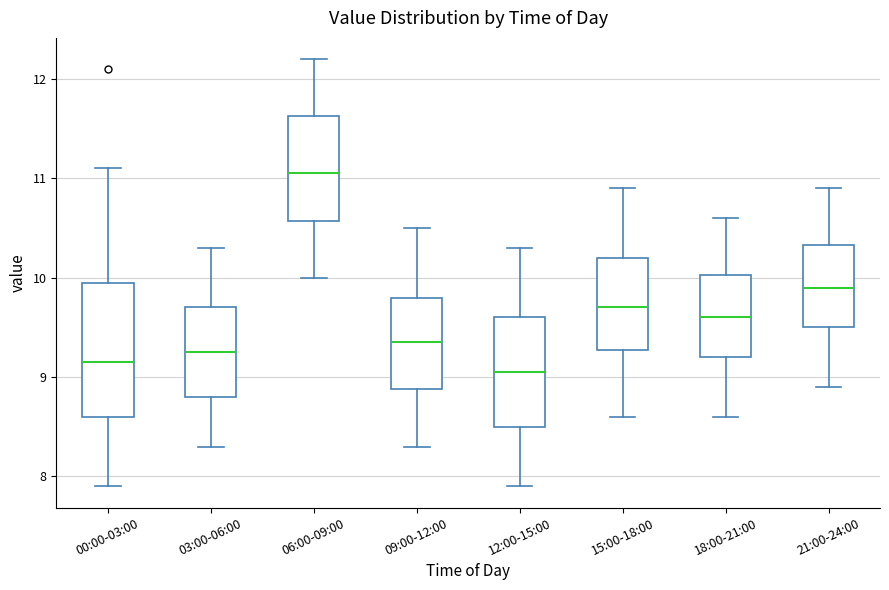

Reading left to right, read every box against the y-axis: the position of its median line, the range the box covers, and the ends of its whiskers. The values are not printed on the chart, so give them approximately, as read against the axis.

00:00-03:00: median 9.2, box 8.6 to 10.0, whiskers 7.9 to 11.1
03:00-06:00: median 9.3, box 8.8 to 9.7, whiskers 8.3 to 10.3
06:00-09:00: median 11.1, box 10.6 to 11.6, whiskers 10.0 to 12.2
09:00-12:00: median 9.4, box 8.9 to 9.8, whiskers 8.3 to 10.5
12:00-15:00: median 9.1, box 8.5 to 9.6, whiskers 7.9 to 10.3
15:00-18:00: median 9.7, box 9.3 to 10.2, whiskers 8.6 to 10.9
18:00-21:00: median 9.6, box 9.2 to 10.0, whiskers 8.6 to 10.6
21:00-24:00: median 9.9, box 9.5 to 10.3, whiskers 8.9 to 10.9